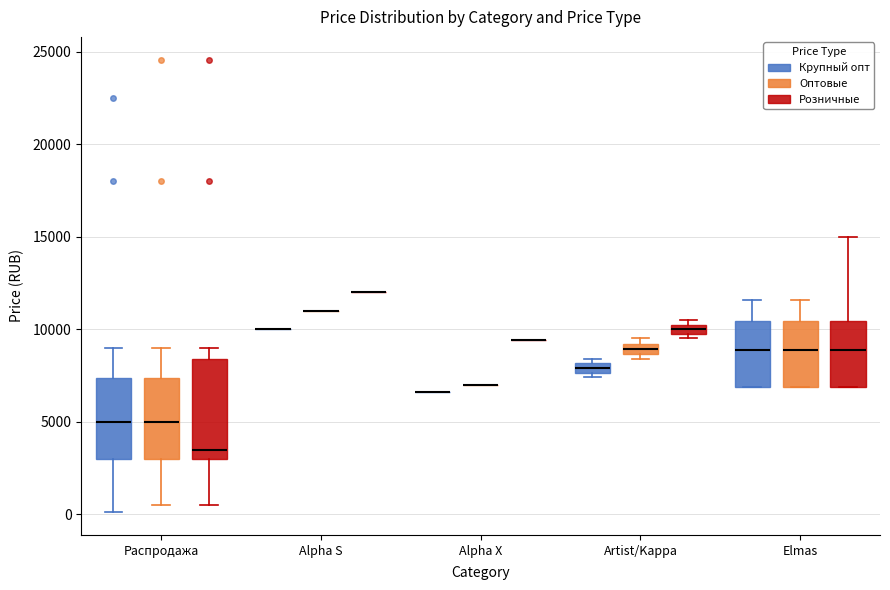

Comparing the boxes themselves (not the whiskers), which one is the tallest?

Распродажа (Розничные)